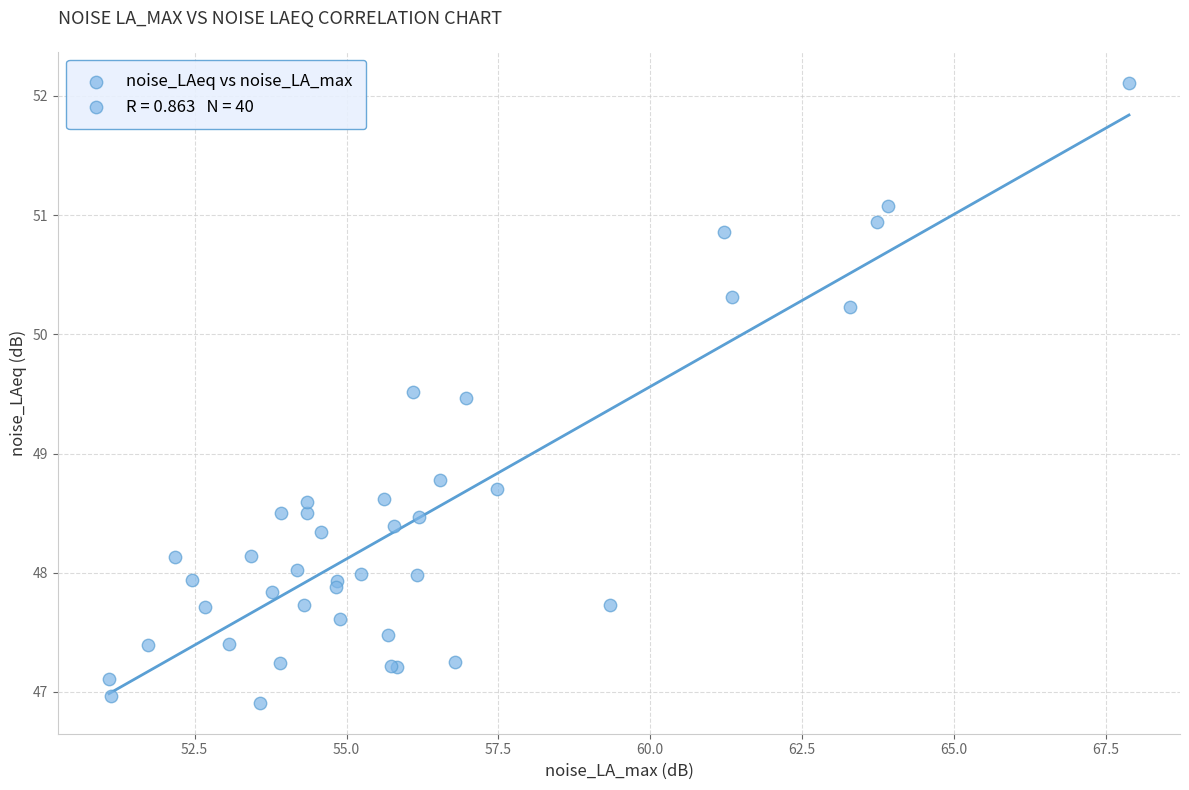

What Y value in the scatter plot is closest to 49?

48.8